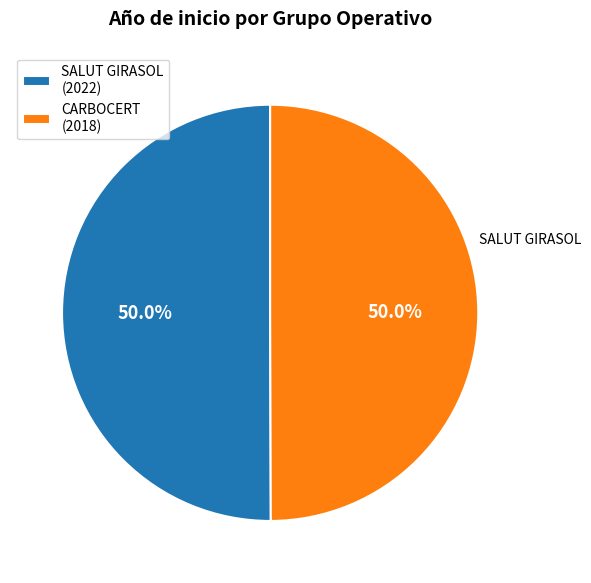

How many segments does this pie chart have?

2